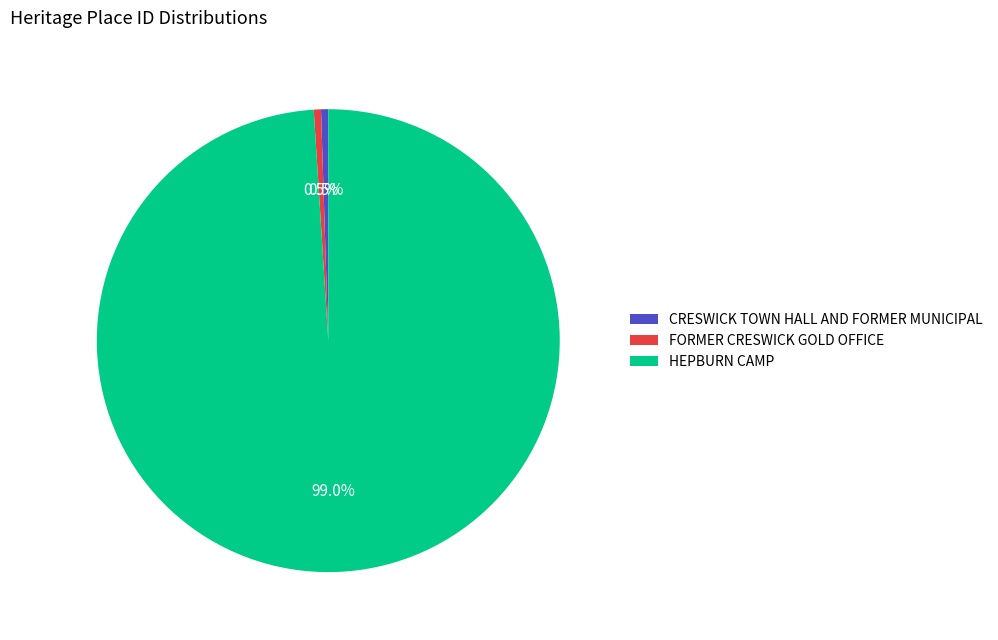

Is it true that FORMER CRESWICK GOLD OFFICE is 12% of the pie?

False